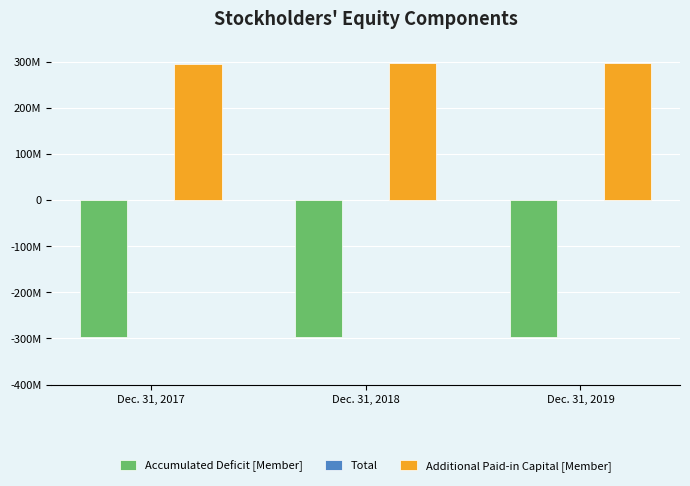

Rank the series by their average value, from highest to lowest.

Additional Paid-in Capital [Member], Total, Accumulated Deficit [Member]